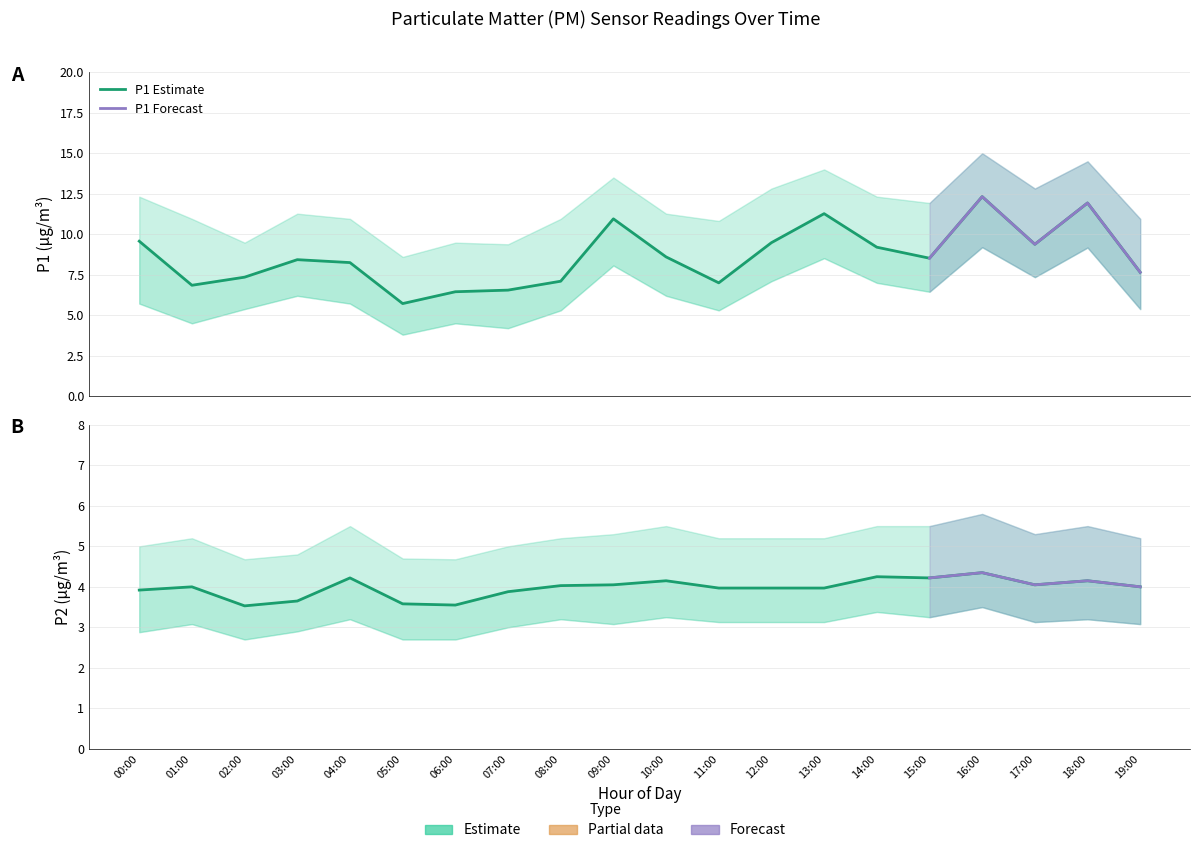

What is the sum of the P2_upper values at 10:00 and 00:00?

10.5